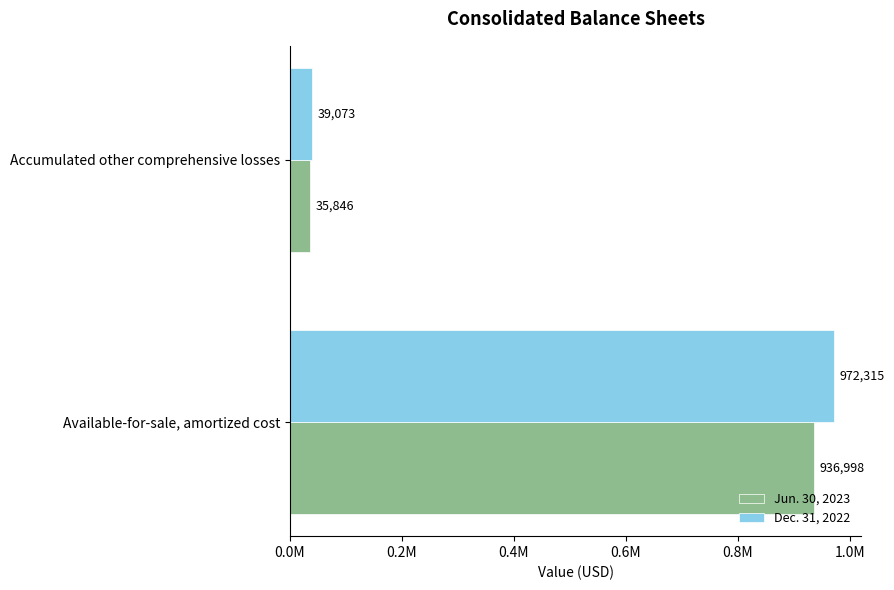

List the series in order of their peak value, lowest first.

Jun. 30, 2023, Dec. 31, 2022